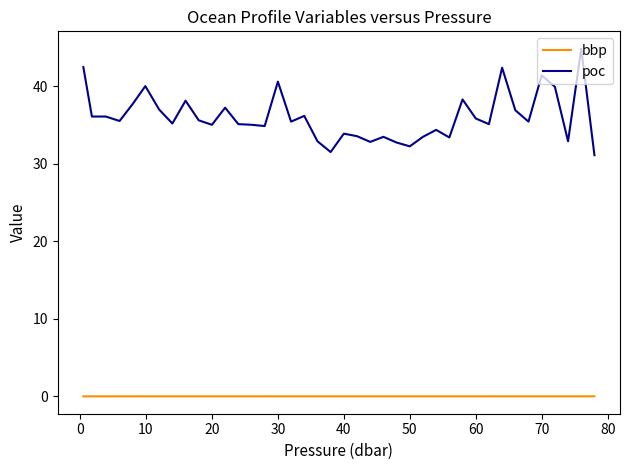

Which series has the largest range (max minus min)?

poc